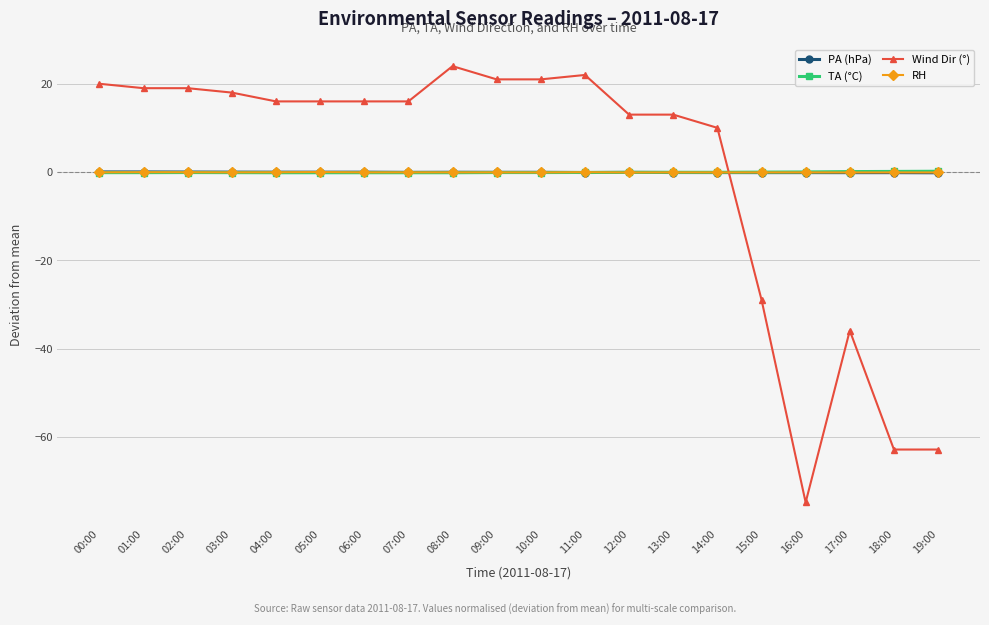

What is the difference between the maximum and minimum values in the Wind Dir (°) series?

99.0